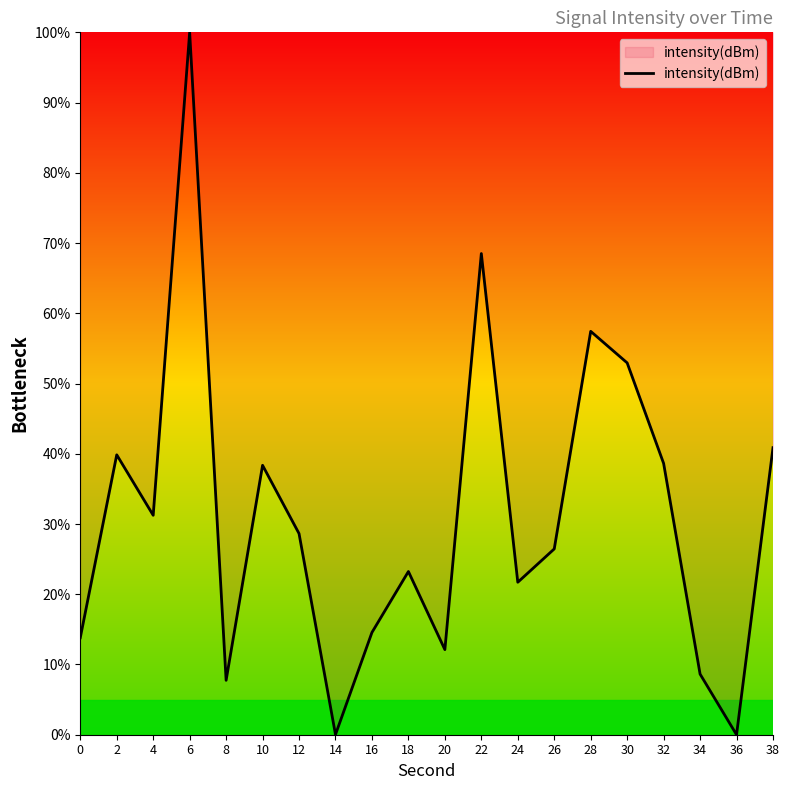

At which category does the chart reach its peak across all series?

6